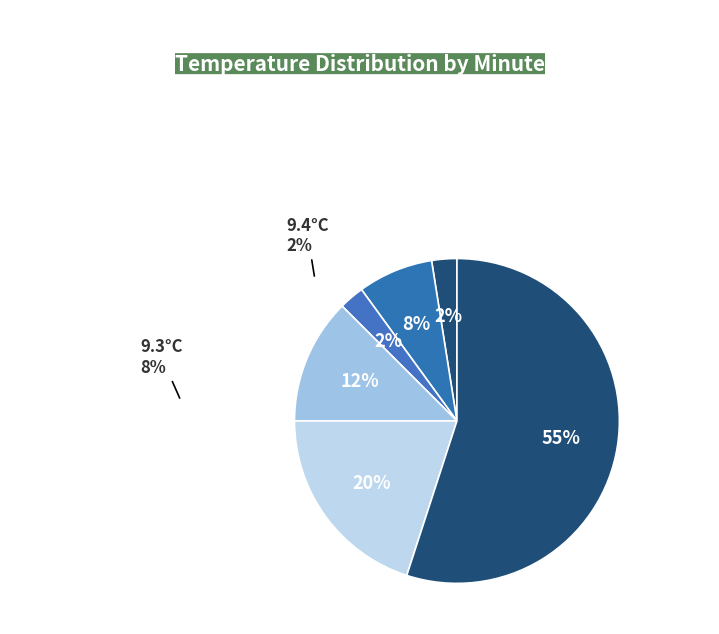

How many segments does this pie chart have?

6